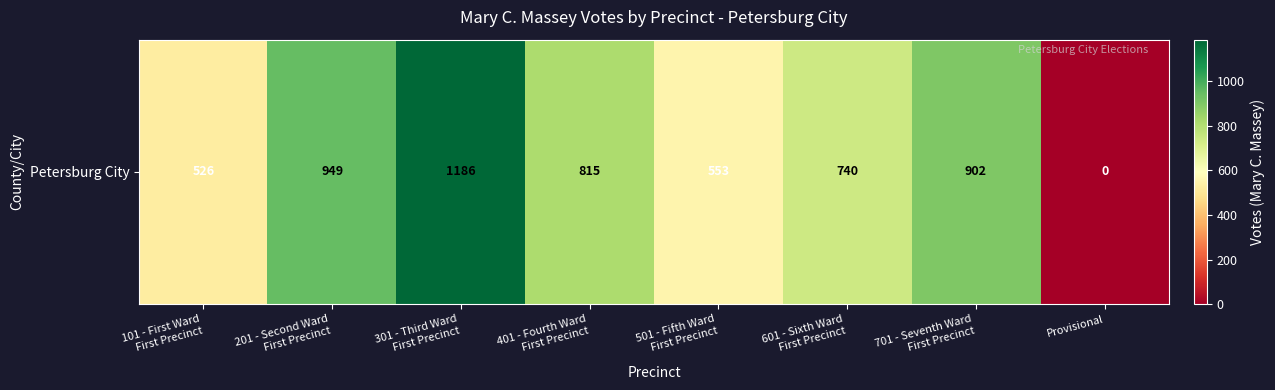

What is the difference between the maximum and minimum values?

1186